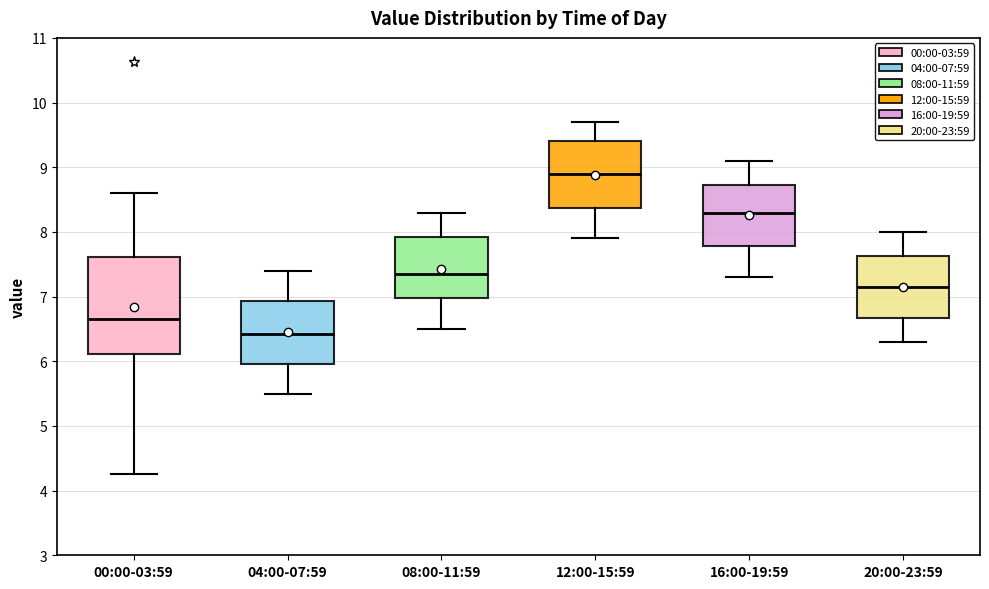

Which box has the lowest median line?

04:00-07:59